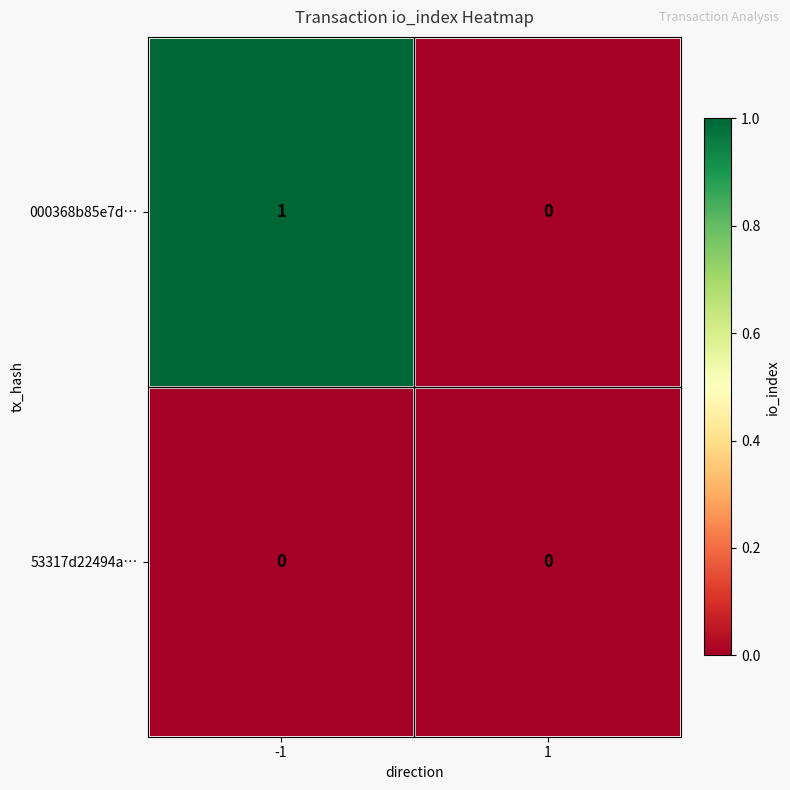

How many positive values does the 000368b85e7d… series have?

1